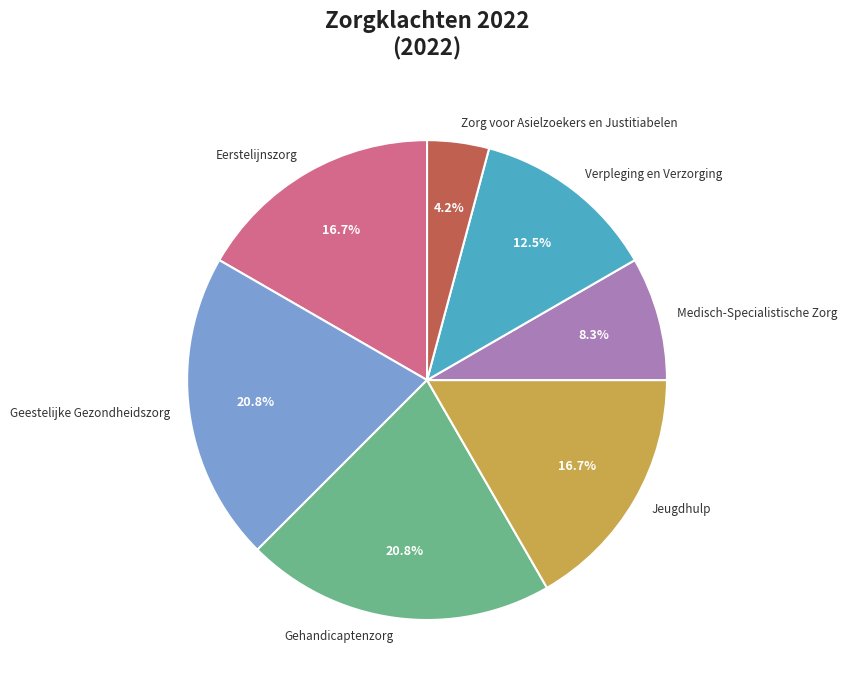

Combined, do Verpleging en Verzorging and Medisch-Specialistische Zorg account for over 50%?

No